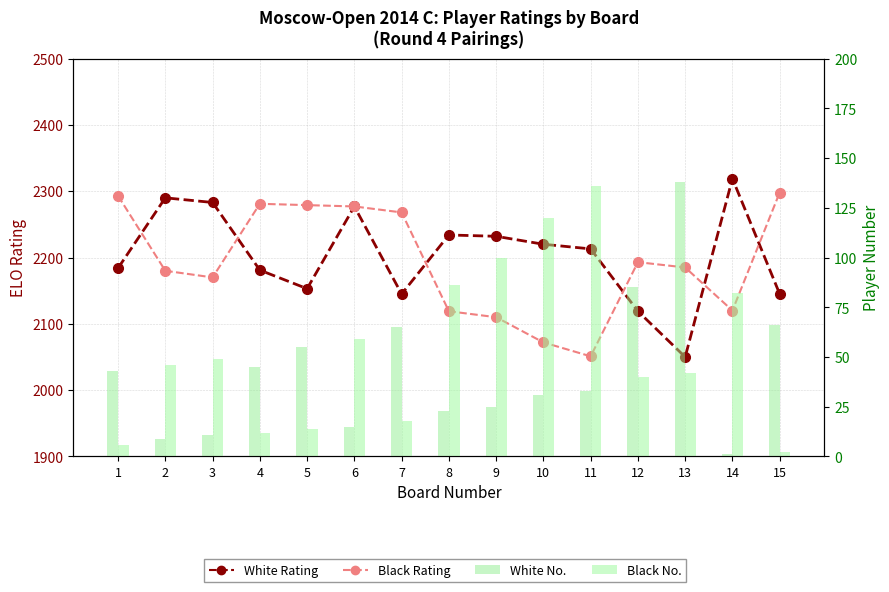

What is the difference between the White Rating values at 3 and 2?

7